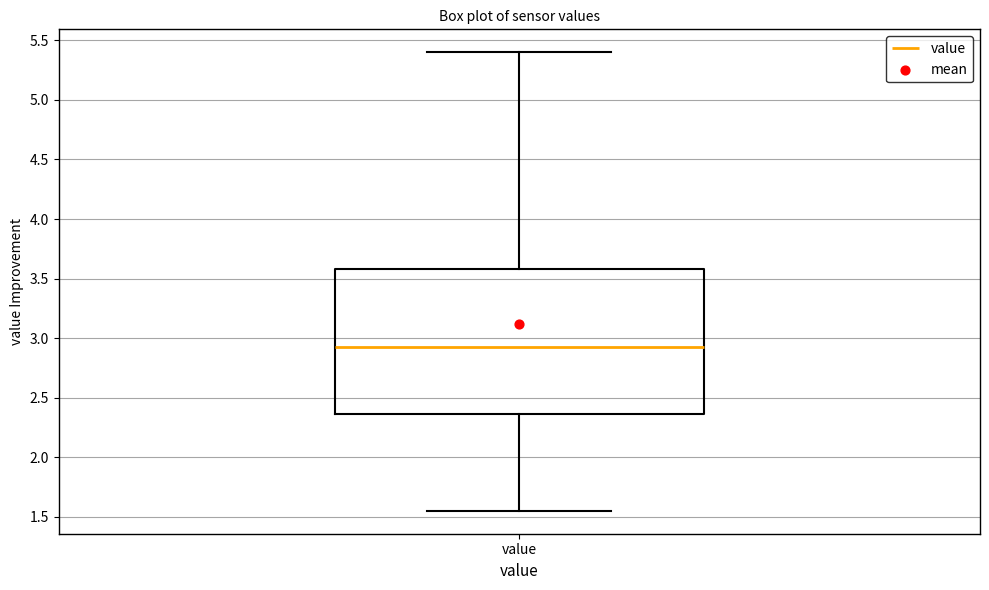

Read this box plot against the y-axis: the position of the median line, the range covered by the box, and the ends of both whiskers. The values are not printed on the chart, so give them approximately, as read against the axis.

median 2.95, box 2.35 to 3.60, whiskers 1.55 to 5.40